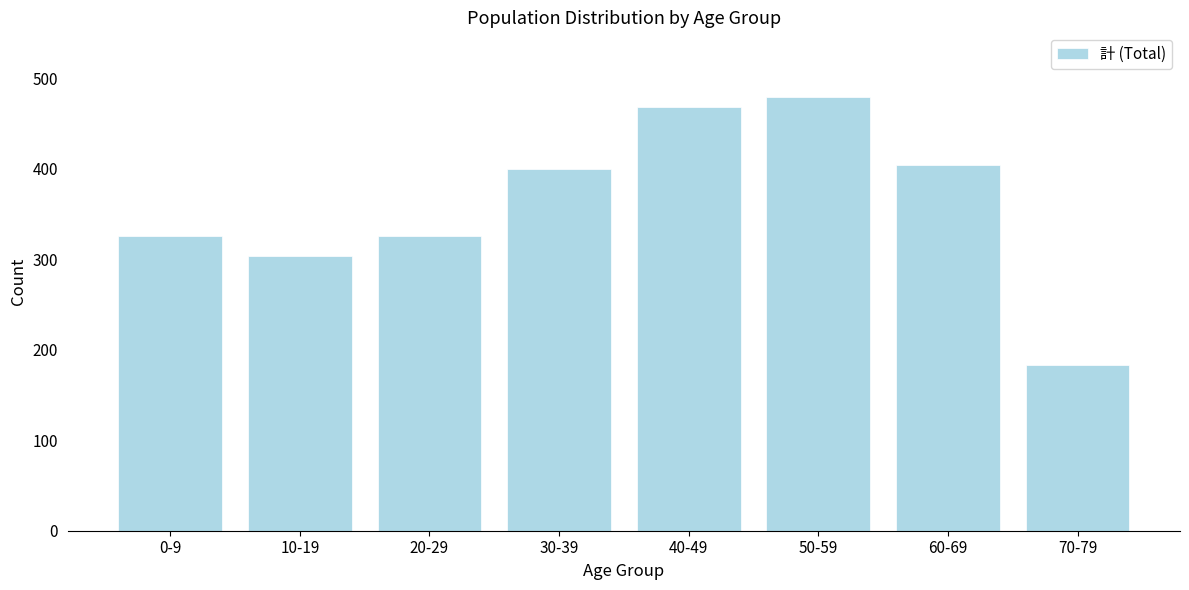

Reading left to right, what are all the values shown in this chart?

0-9=326	10-19=304	20-29=326	30-39=400	40-49=468	50-59=479	60-69=404	70-79=183